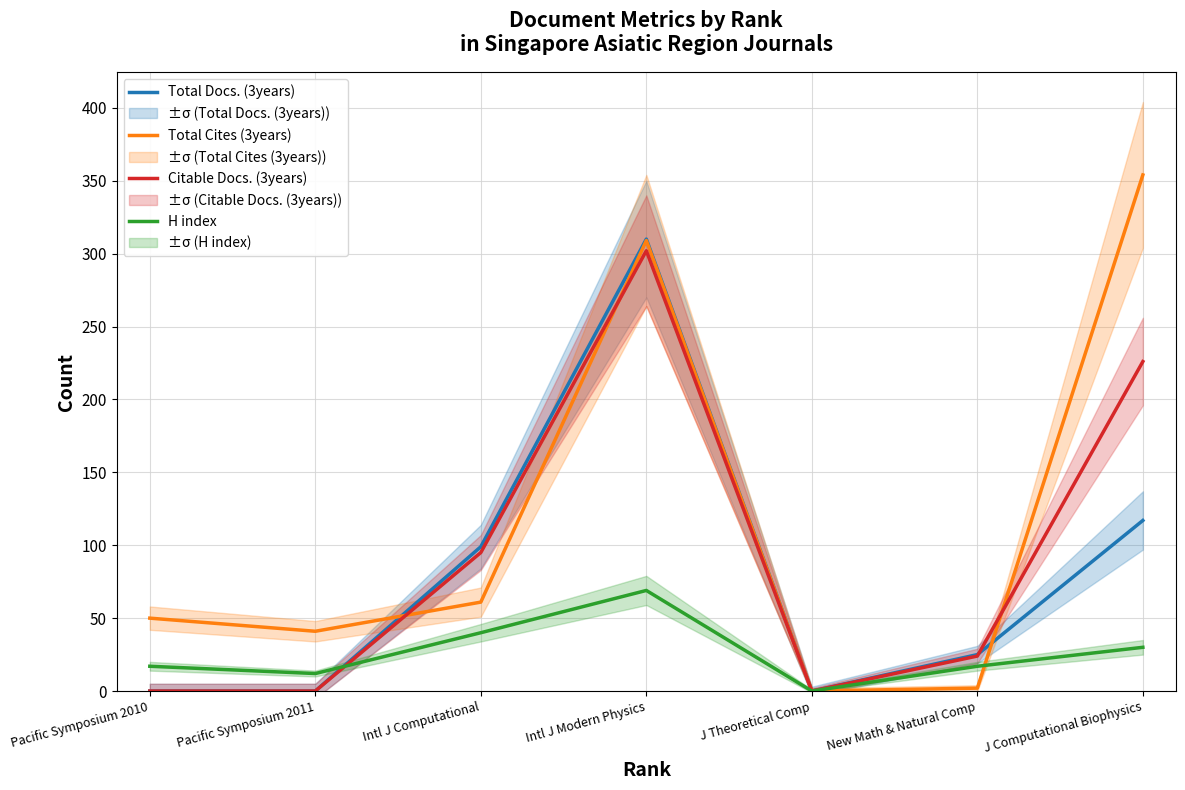

What is the difference between the maximum and minimum values in the H index series?

69